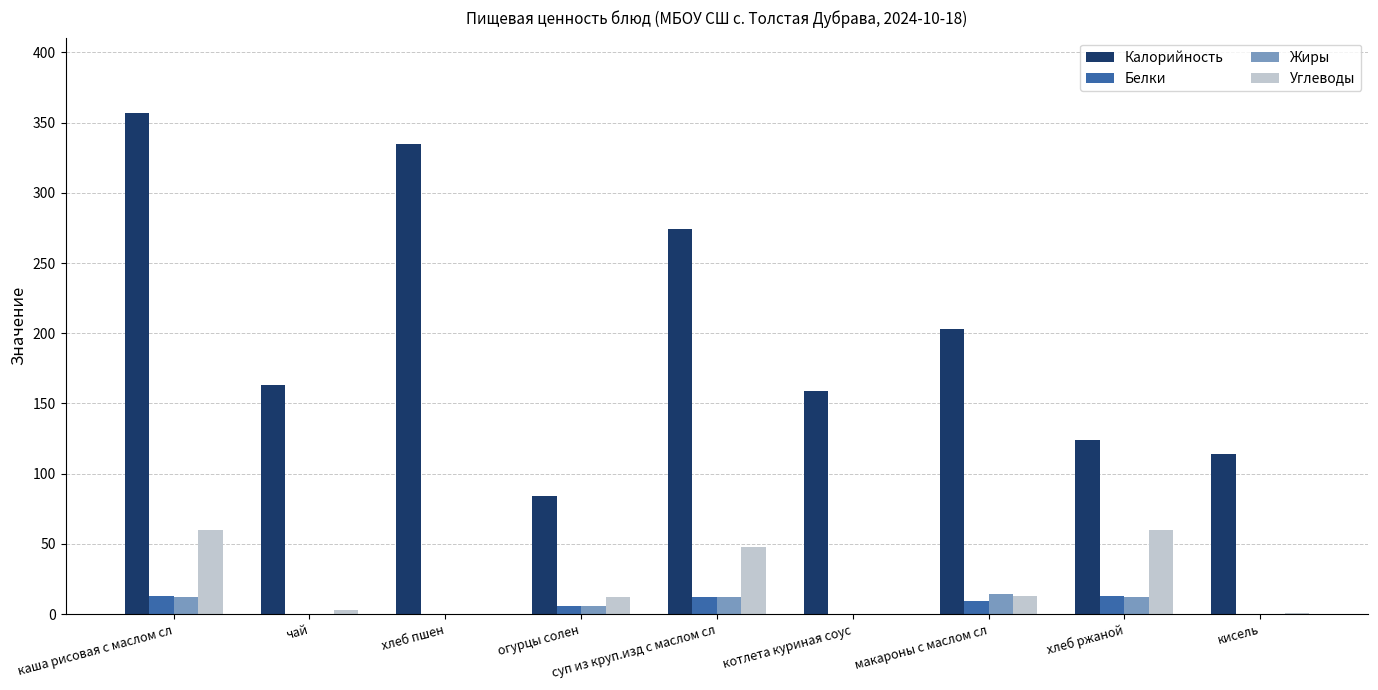

The Калорийность series shows 23 at огурцы солен. True or false?

False